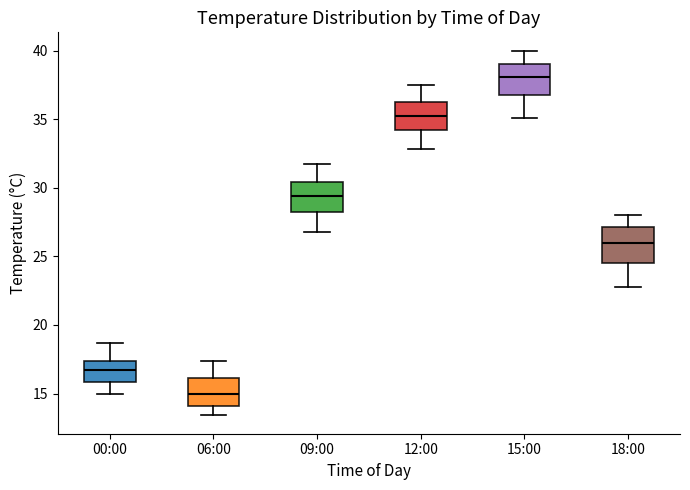

Reading left to right, transcribe this box plot: for each box, give where its median line is, the range the box spans, and where its two whiskers end, as read against the y-axis. The values are not printed on the chart, so give them approximately, as read against the axis.

00:00: median 16.5, box 16.0 to 17.5, whiskers 15.0 to 18.5
06:00: median 15.0, box 14.0 to 16.0, whiskers 13.5 to 17.5
09:00: median 29.5, box 28.0 to 30.5, whiskers 27.0 to 31.5
12:00: median 35.0, box 34.0 to 36.5, whiskers 33.0 to 37.5
15:00: median 38.0, box 37.0 to 39.0, whiskers 35.0 to 40.0
18:00: median 26.0, box 24.5 to 27.0, whiskers 23.0 to 28.0